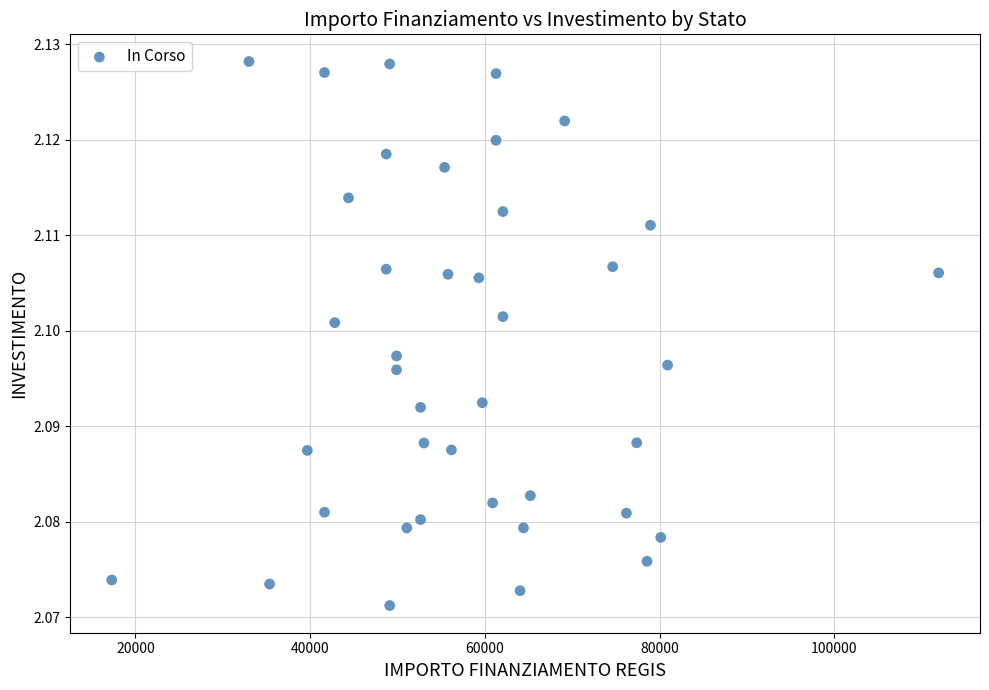

What is the range of X values (max minus min)?

94665.7